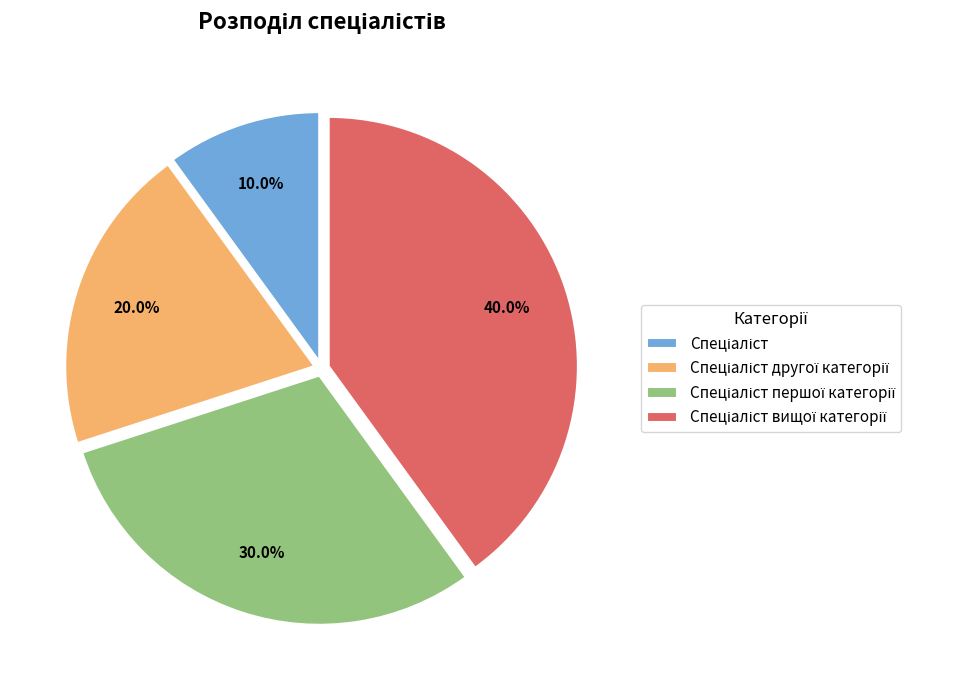

How many segments does this pie chart have?

4